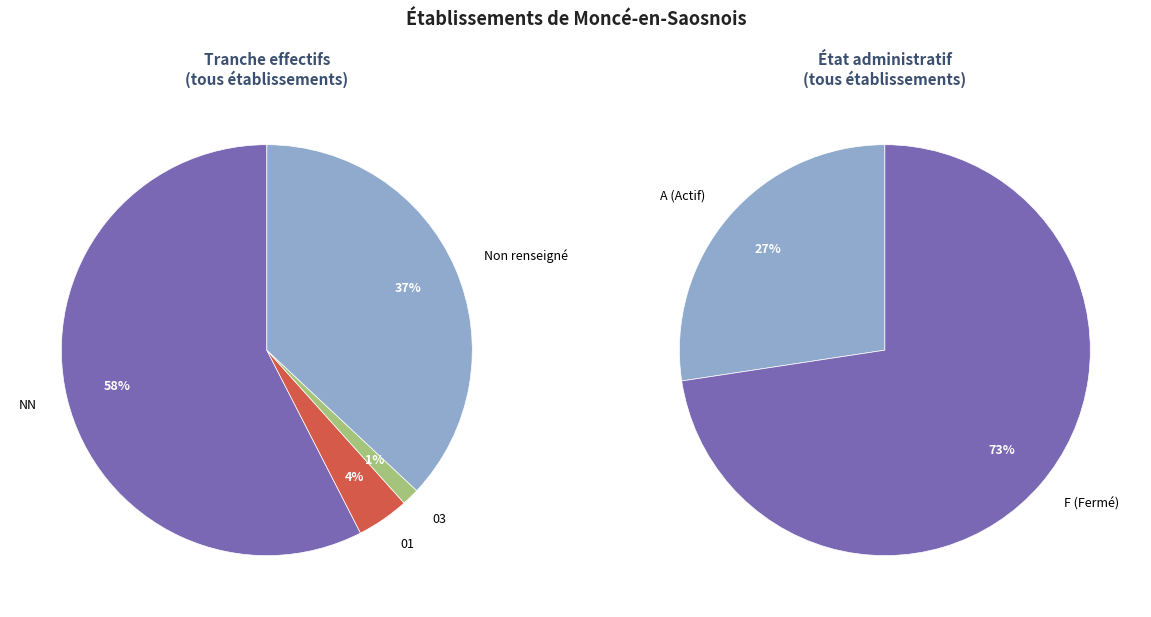

Is  the majority of the pie?

No